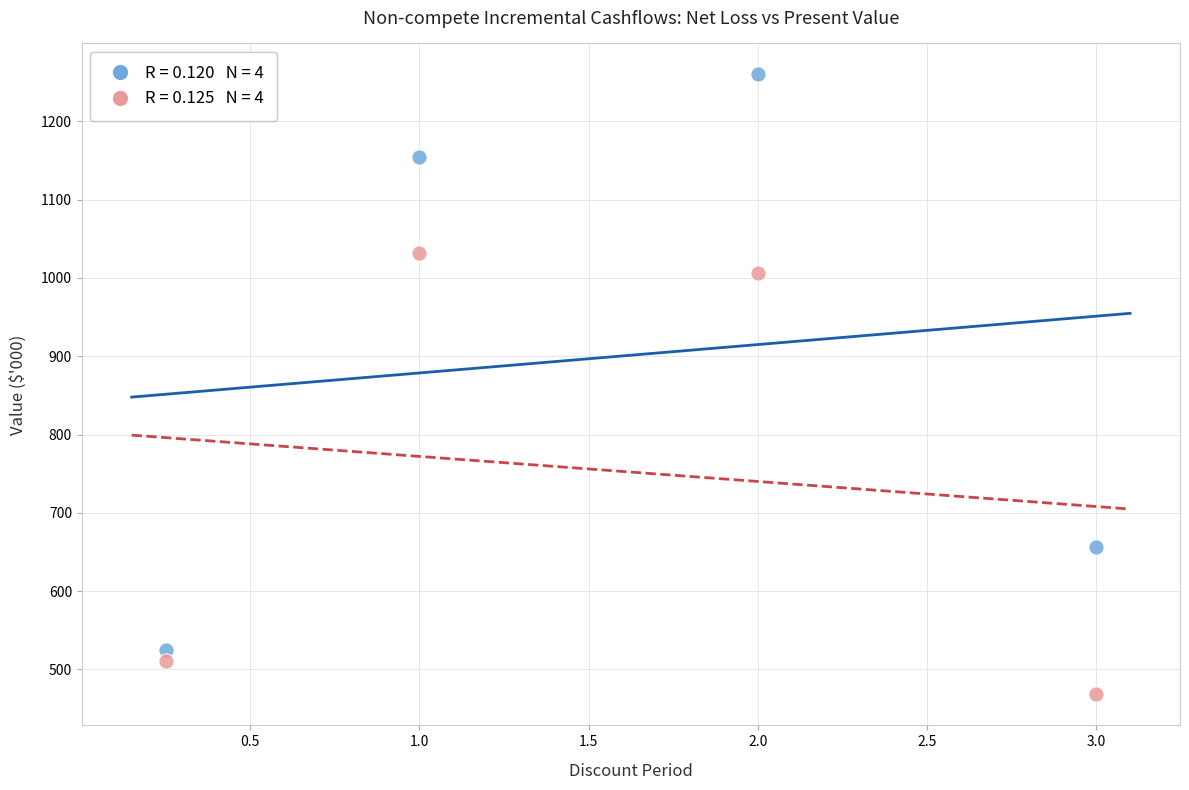

Across all data points, what is the range of X values (max minus min)?

2.8